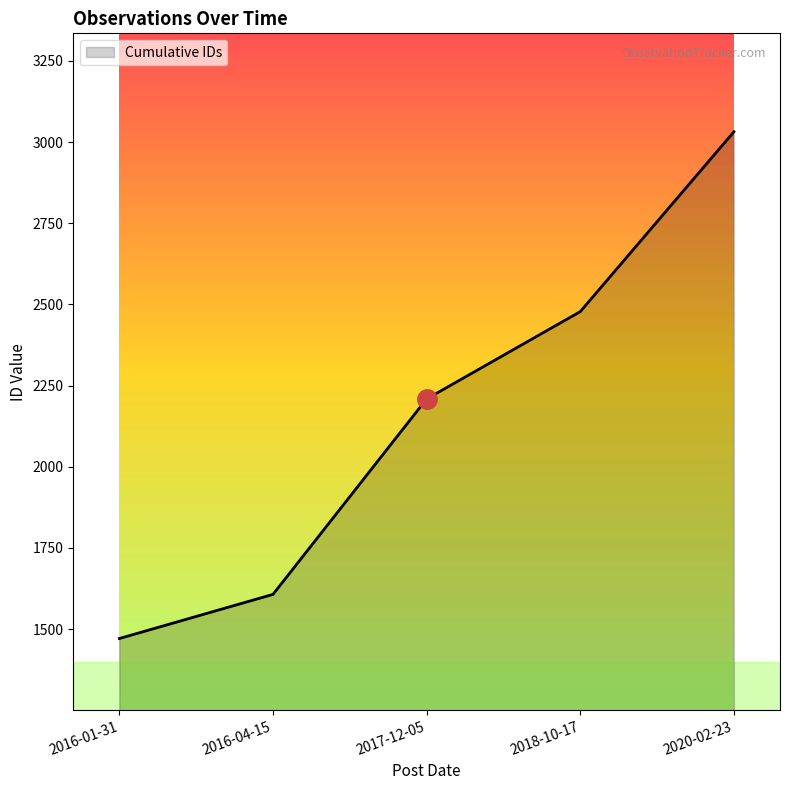

Rank the categories by value from lowest to highest.

2016-01-31, 2016-04-15, 2017-12-05, 2018-10-17, 2020-02-23